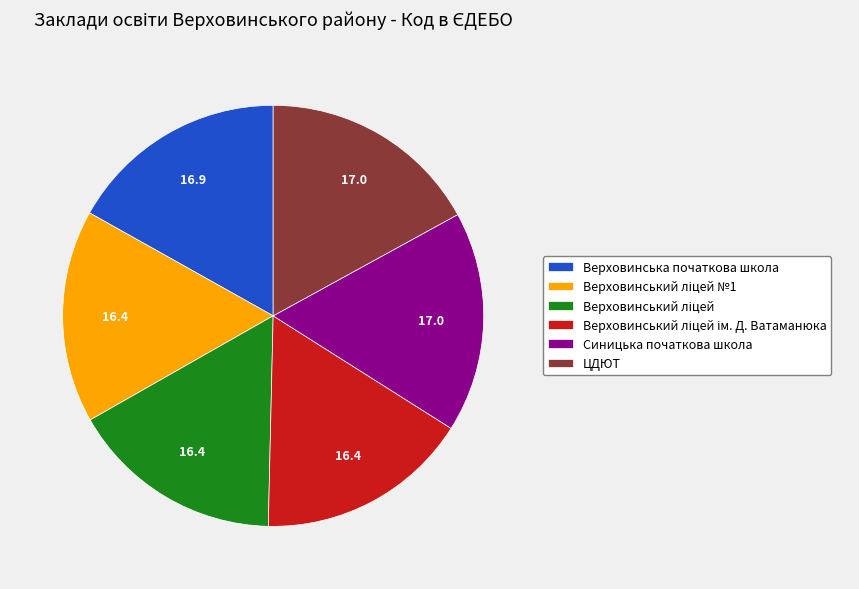

Does ЦДЮТ represent more than half of the total?

No